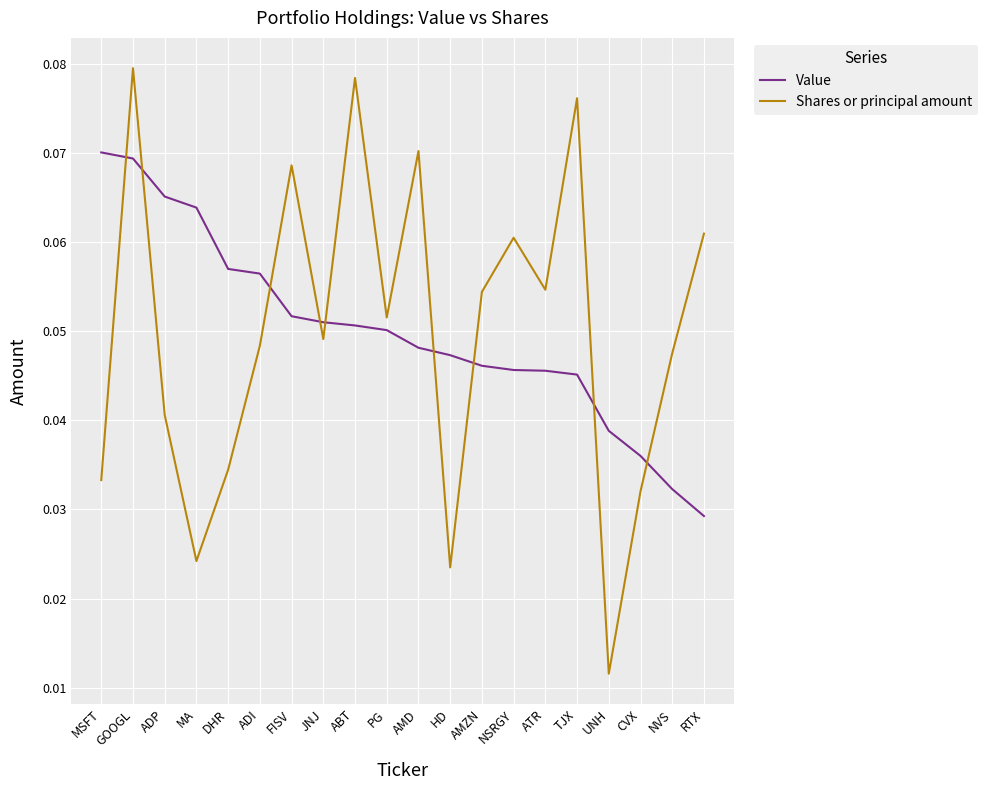

The value of Value at JNJ is 0.0. True or false?

False